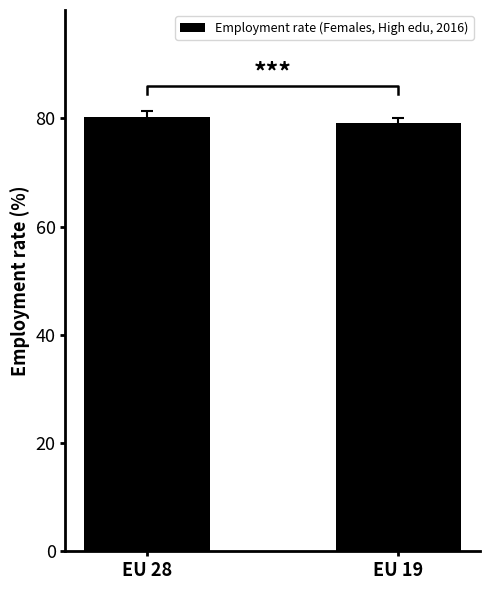

List the labels in order of value, largest first.

EU 28, EU 19